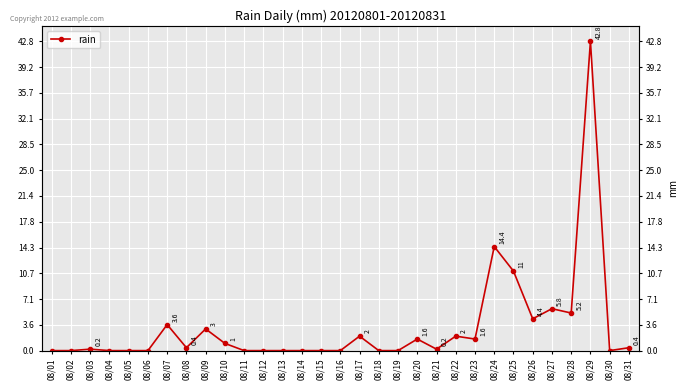

What is the average value?

3.2